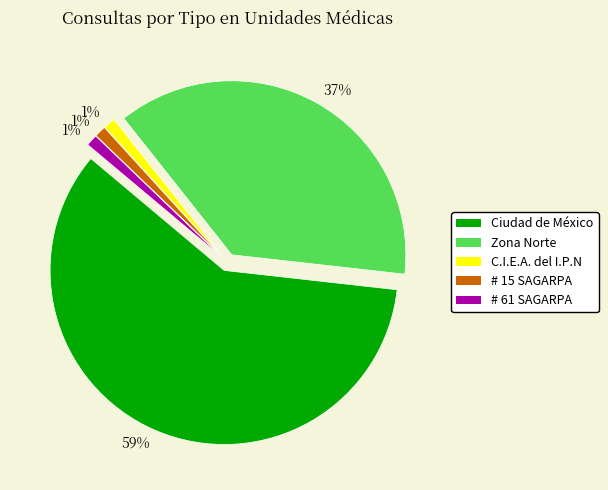

Approximately how many times larger is the value at # 61 SAGARPA compared to C.I.E.A. del I.P.N?

1.0